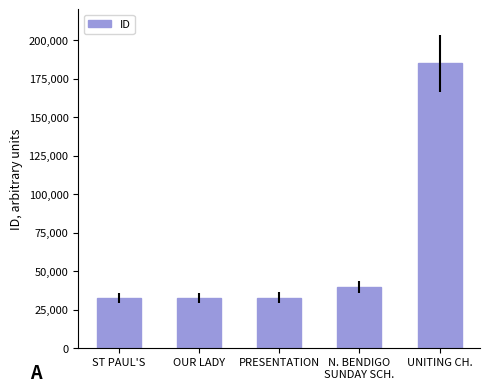

What is the ratio of the value at UNITING CH. to the value at PRESENTATION?

5.6